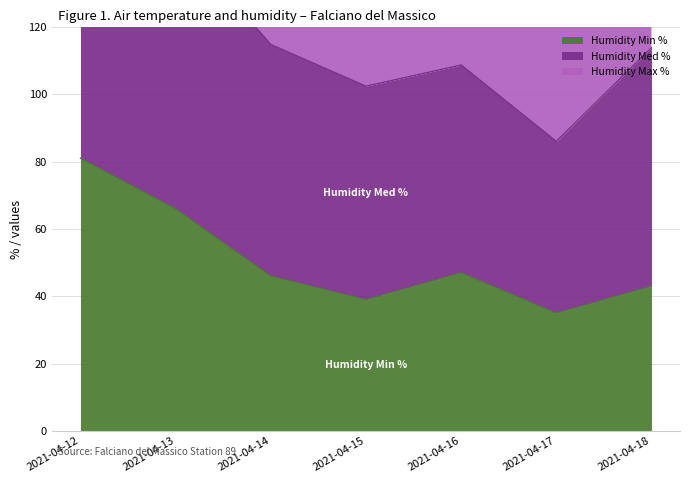

Which label corresponds to the largest value in the chart?

2021-04-12